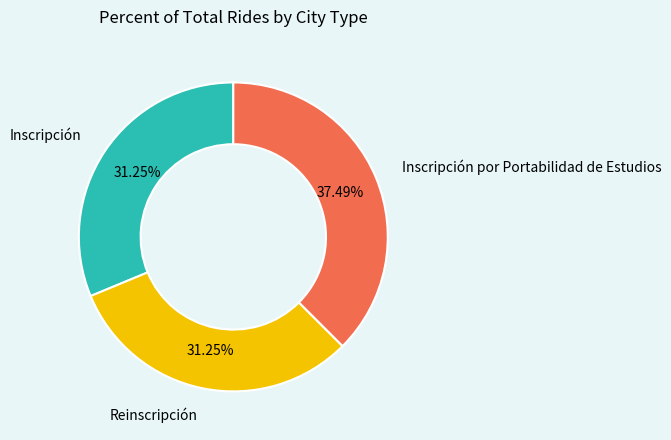

Is there any slice that represents more than half of the pie?

No